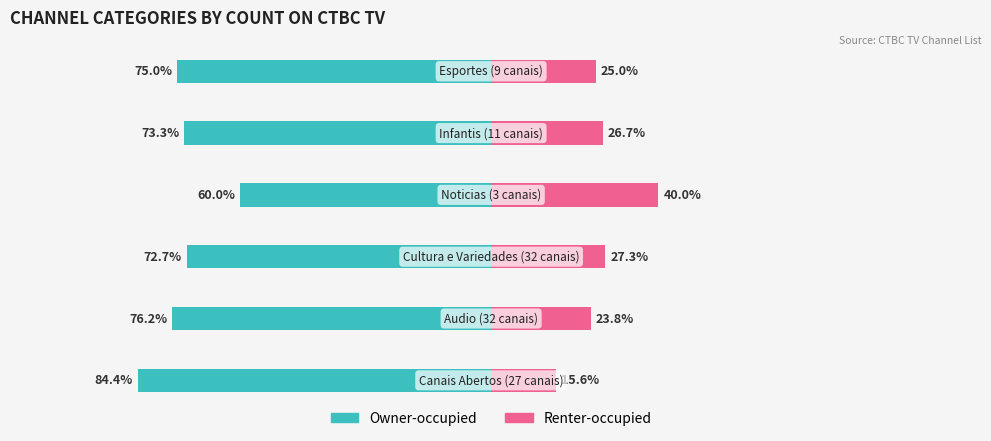

Rank the categories by Renter-occupied value from highest to lowest.

3, 2, 4, 5, 1, 0